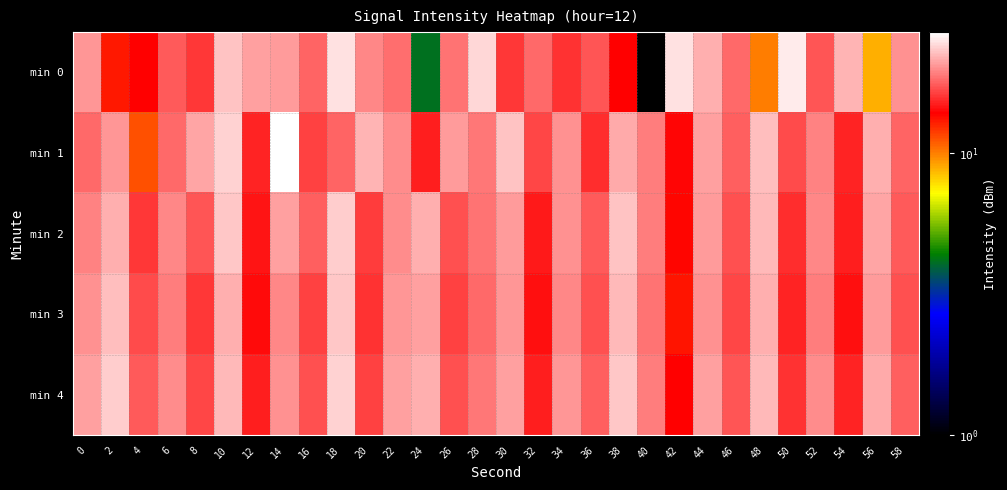

Count the number of data series in this chart.

5